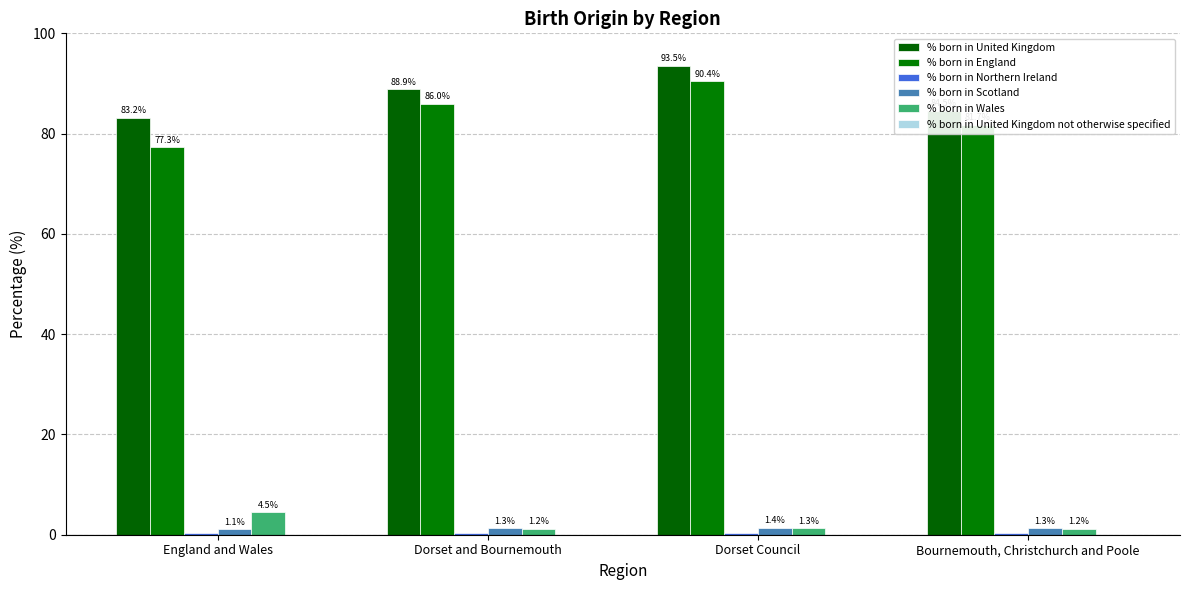

What is the difference between the second highest and second lowest values in the % born in United Kingdom series?

4.4